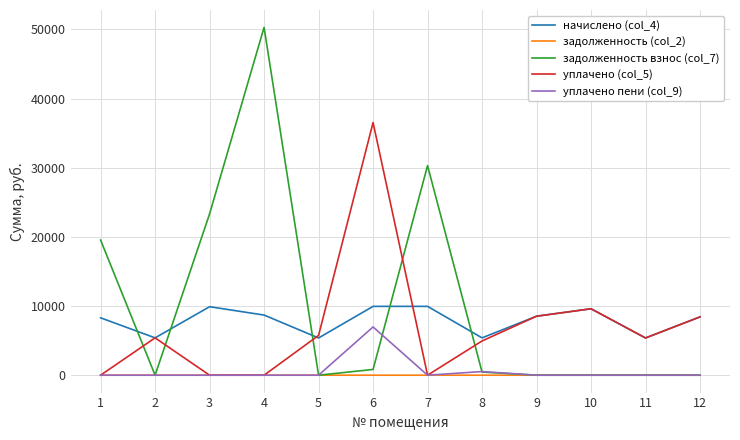

What is the spread (max minus min) of values at 7?

30308.4